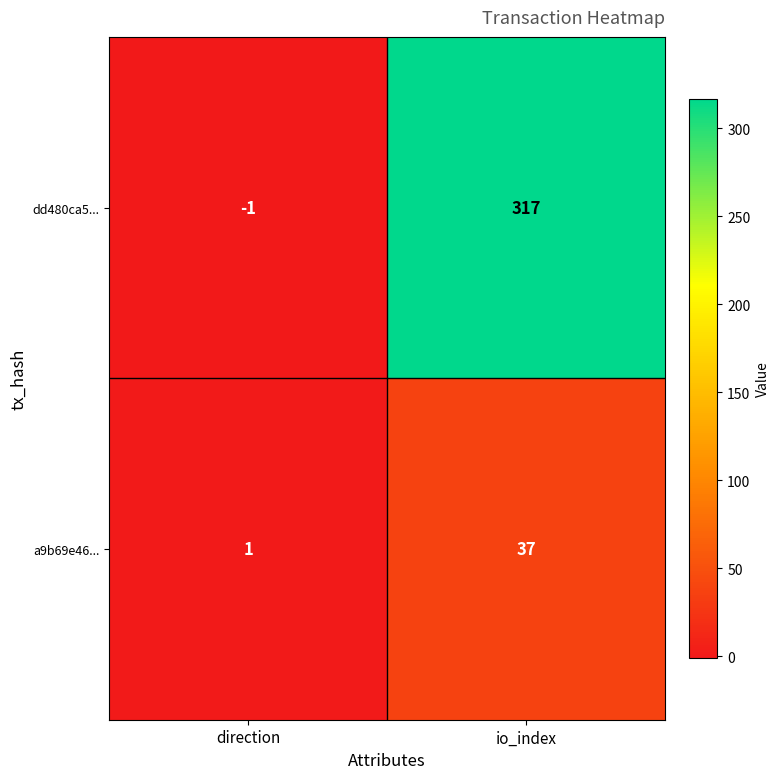

Which series has the largest total across all categories?

dd480ca5...